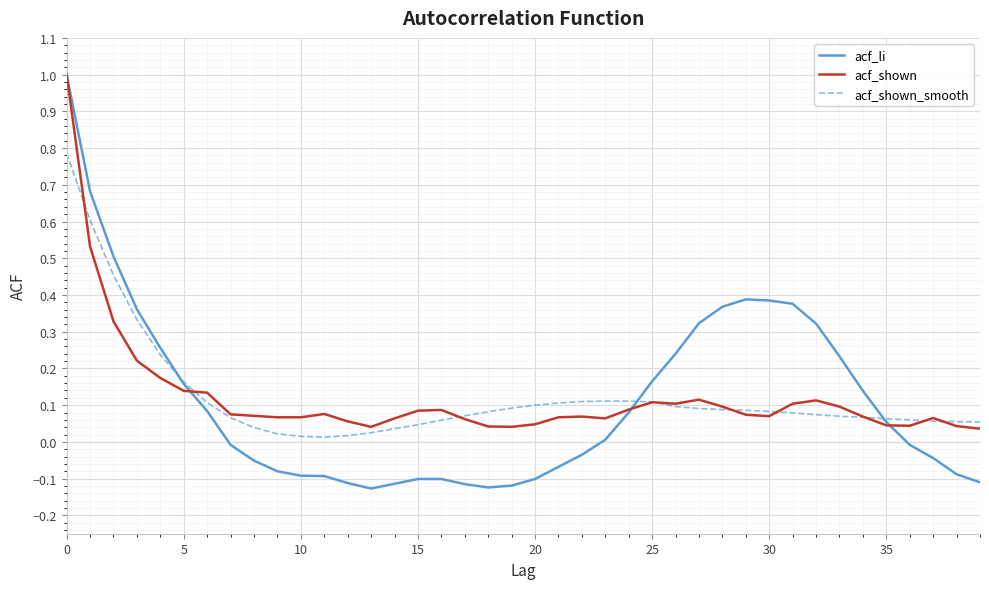

What is the maximum value shown in the chart?

1.0